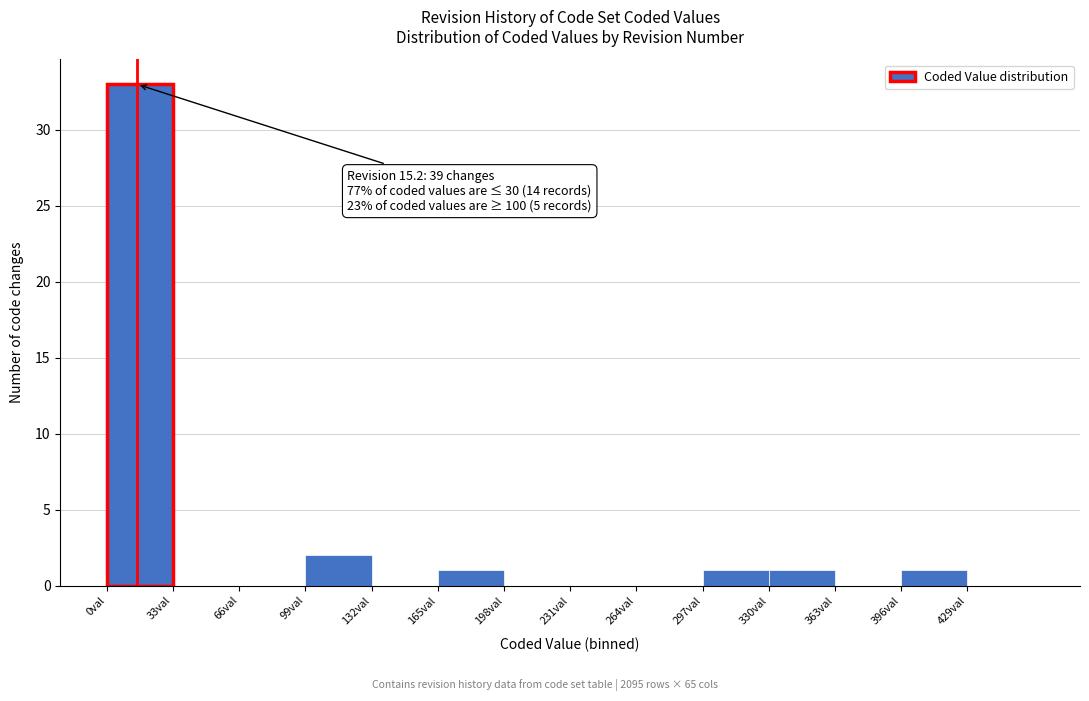

Which range on the x-axis has the tallest bar?

0 to 33